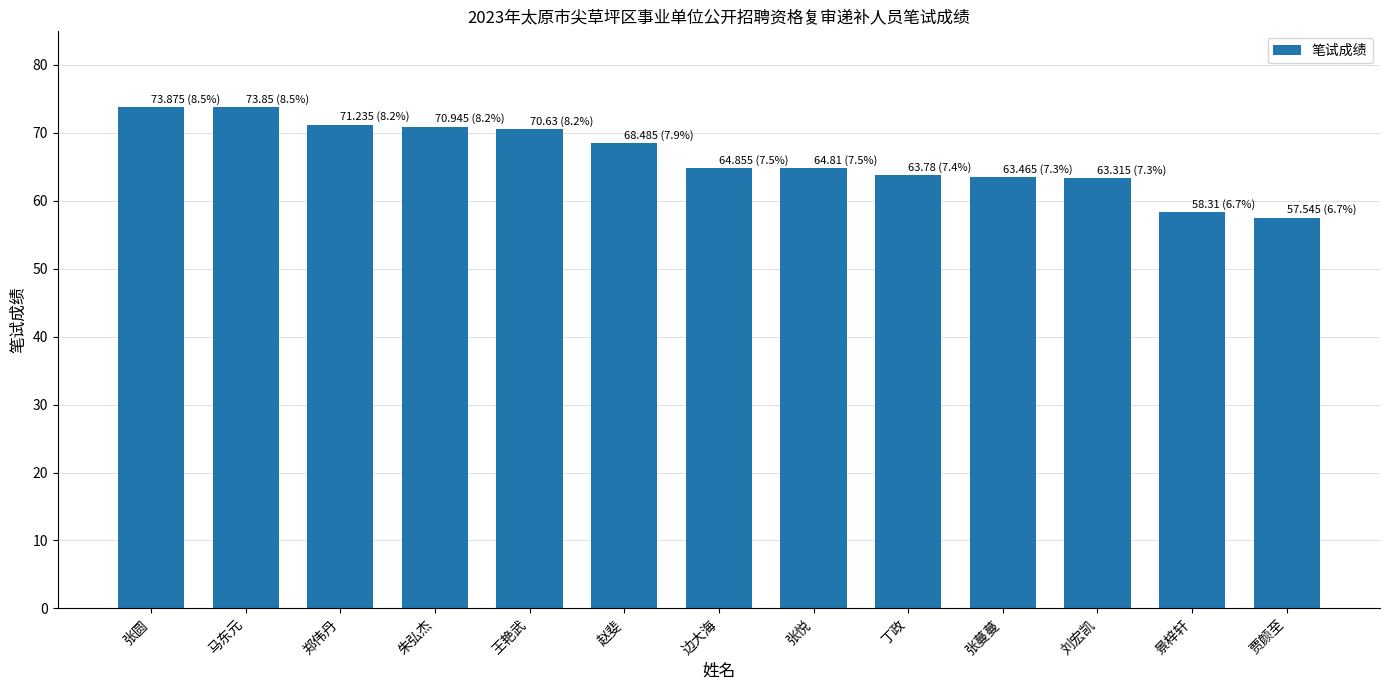

What is the approximate value at 边大海?

64.9